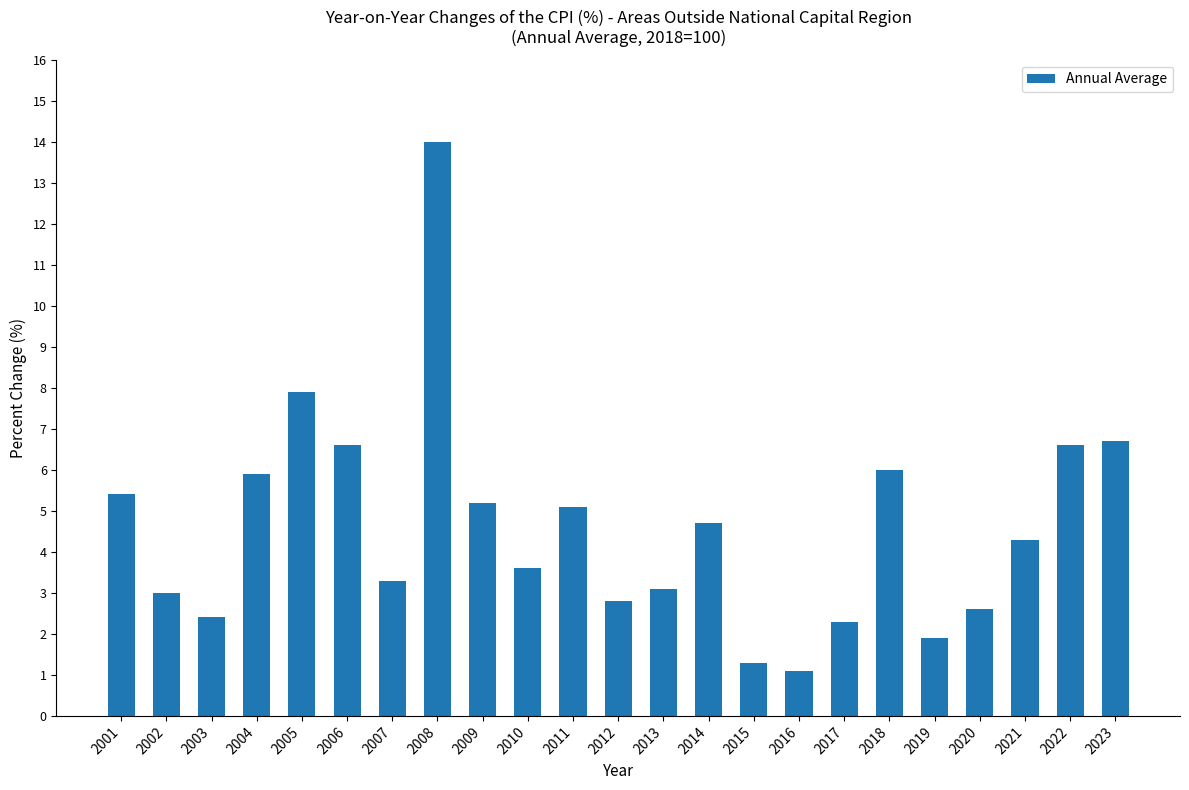

What is the change in value from 2015 to 2023?

+5.4